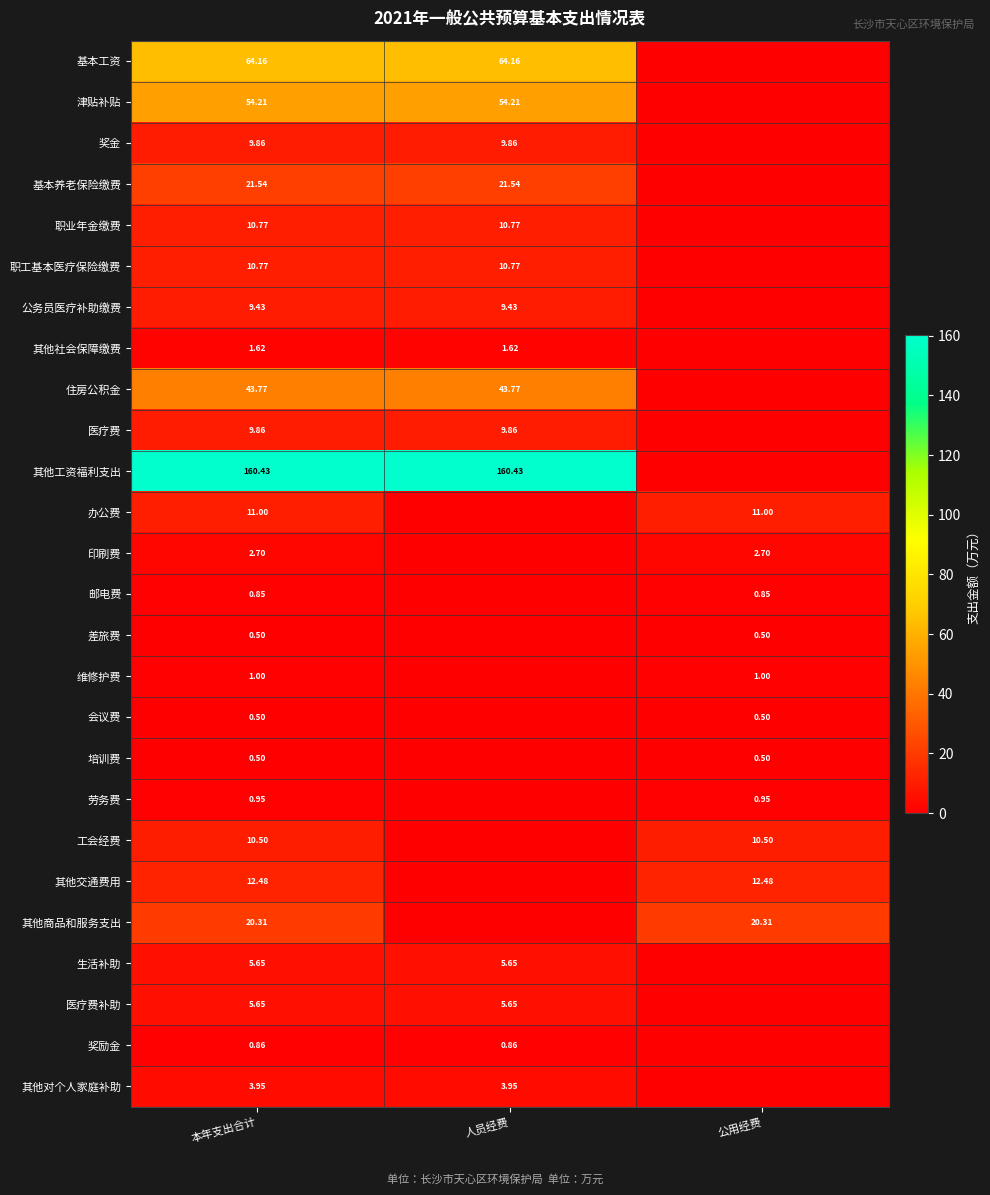

Is the value of 医疗费 at 本年支出合计 greater than the value of 津贴补贴 at 人员经费?

No